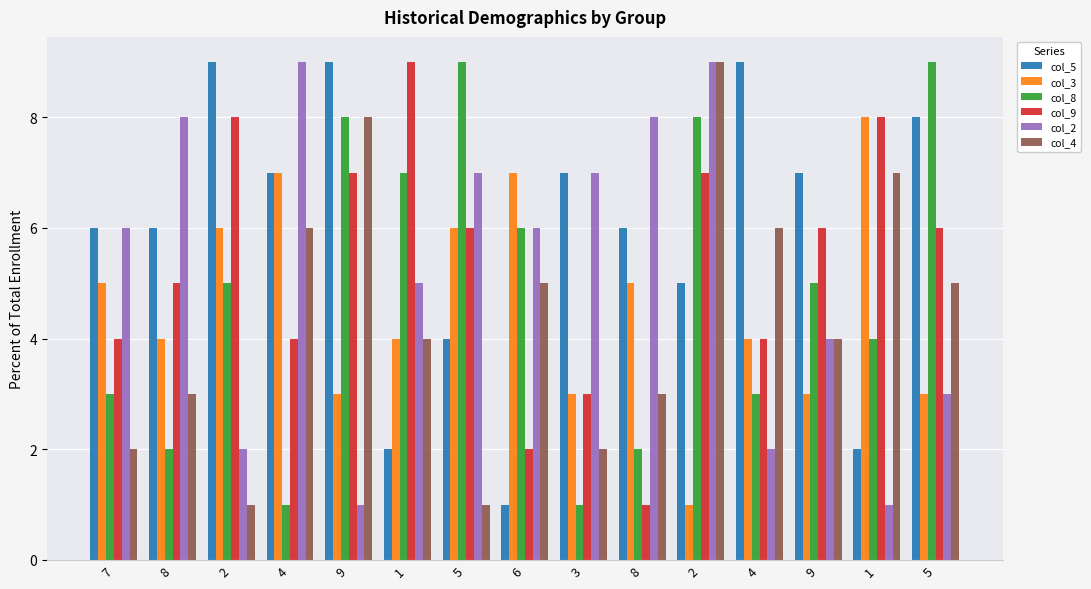

At which category is the sum across all series the highest?

2